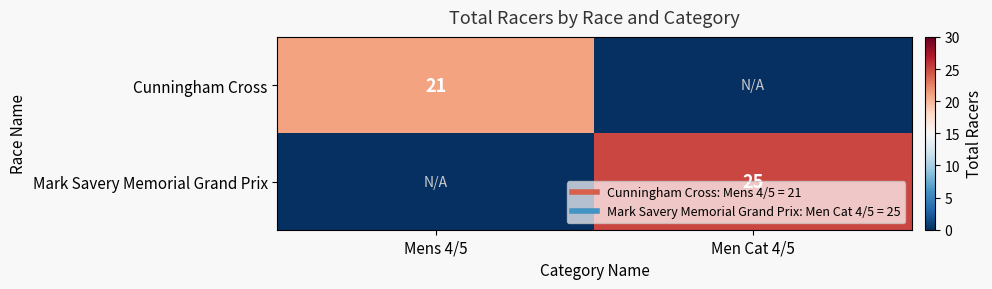

At which category is the sum across all series the highest?

Men Cat 4/5